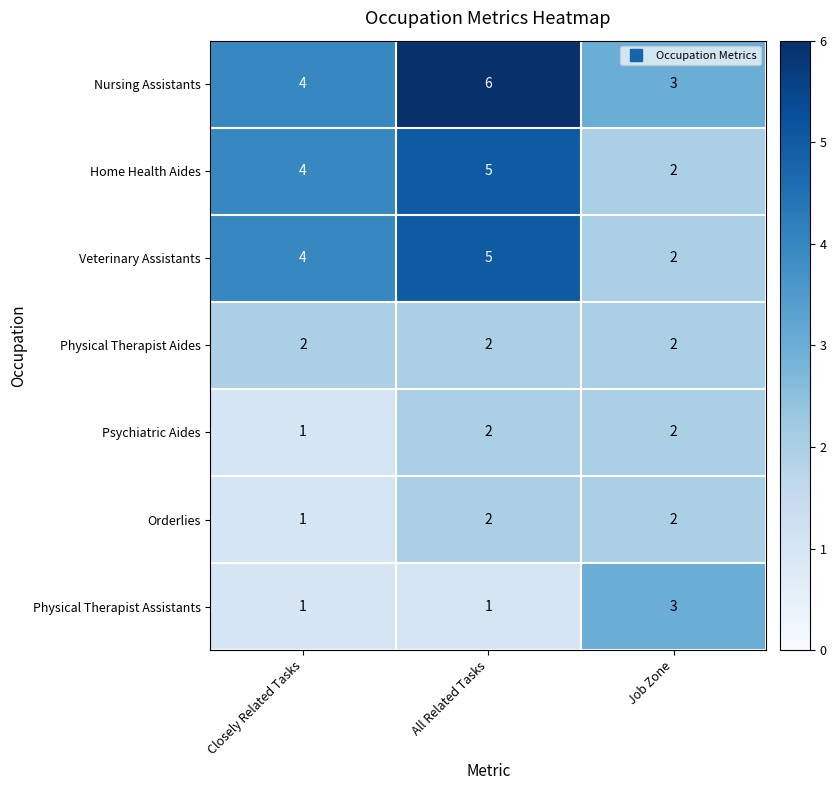

Which series changed the most between Closely Related Tasks and All Related Tasks?

Nursing Assistants